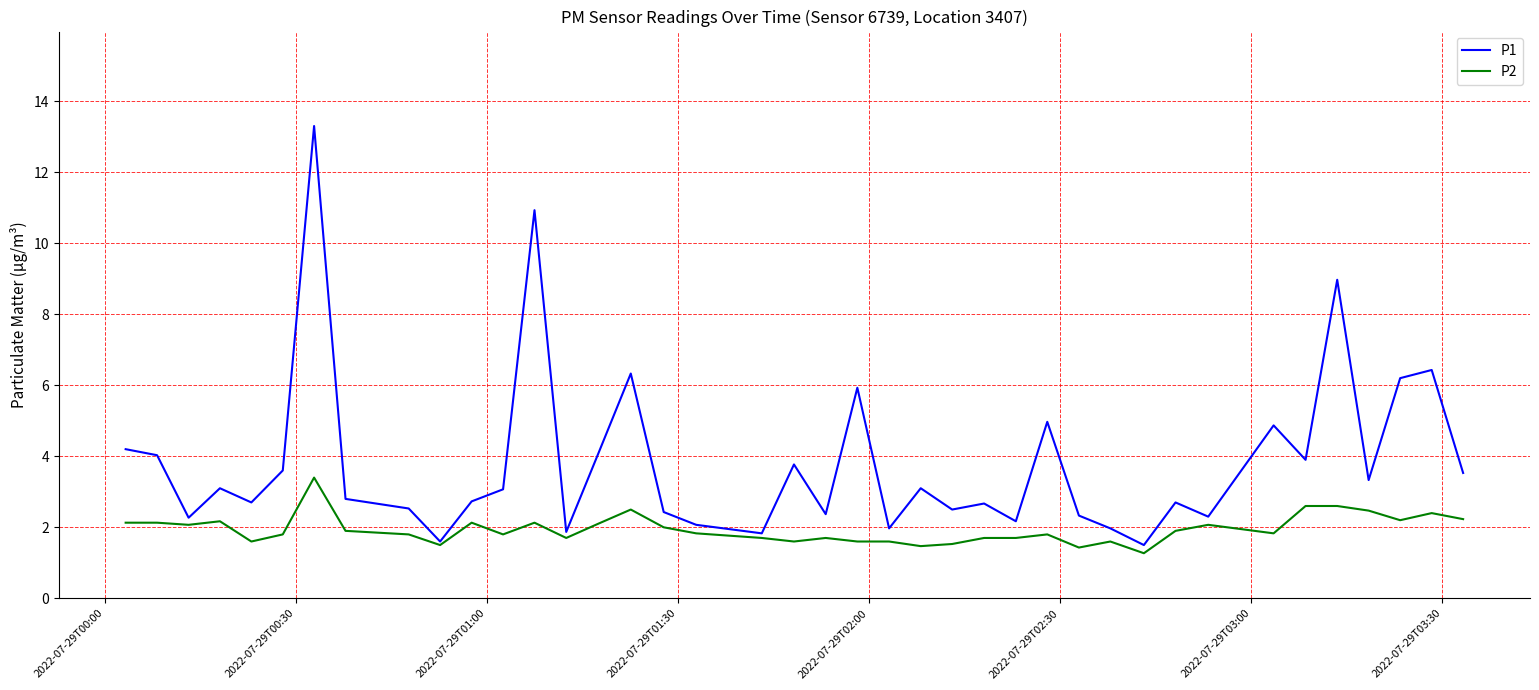

Which series has the largest total across all categories?

P1